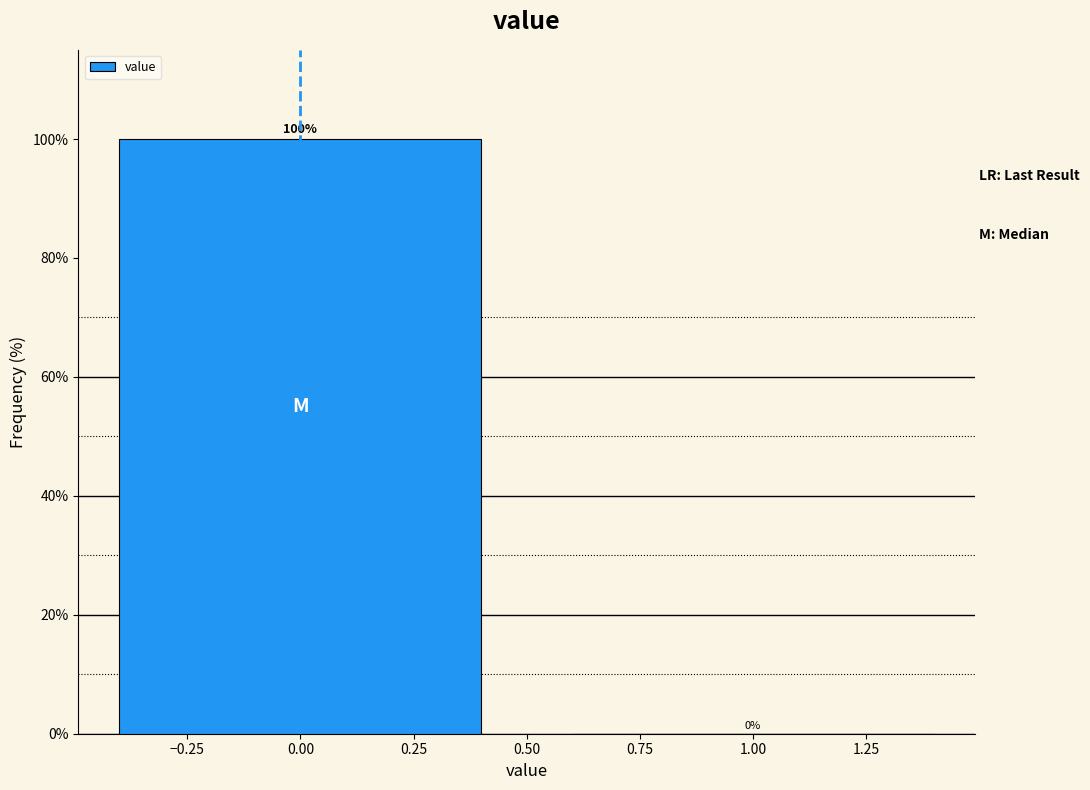

How tall is the bar that spans -0.5 to 0.5 on the x-axis?

100